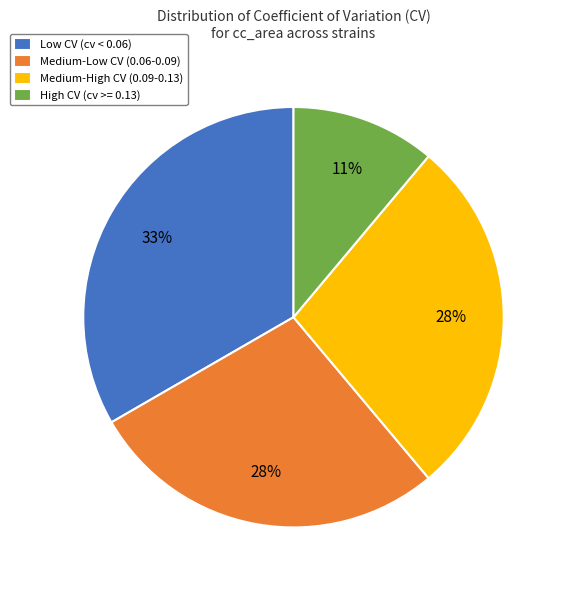

To the nearest percent, what portion does Medium-High CV (0.09-0.13) represent?

28%